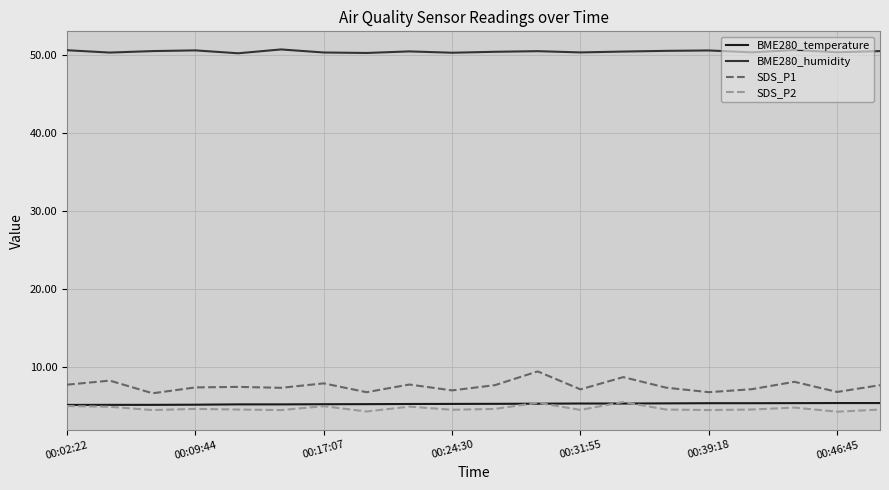

What is the difference between the second highest and minimum values in the SDS_P1 series?

2.1